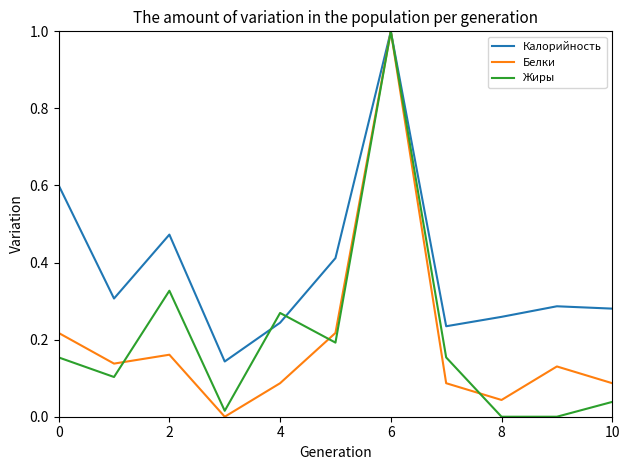

What is the highest value of the Калорийность series?

1.0